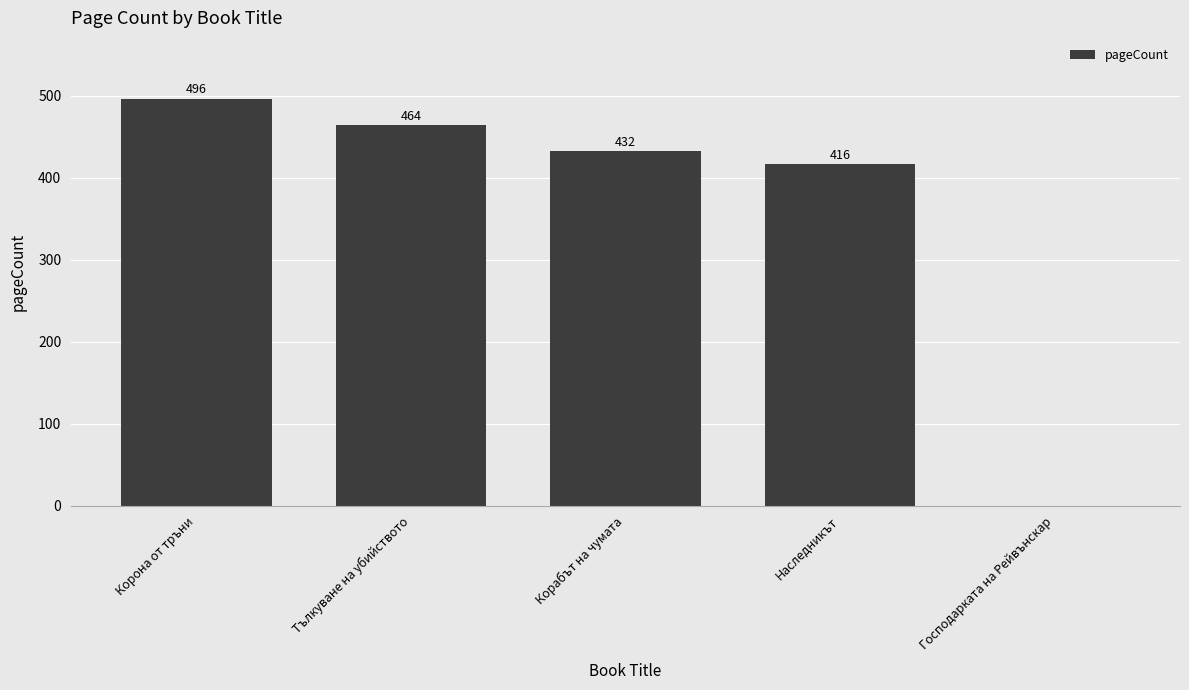

How many values are above zero?

4